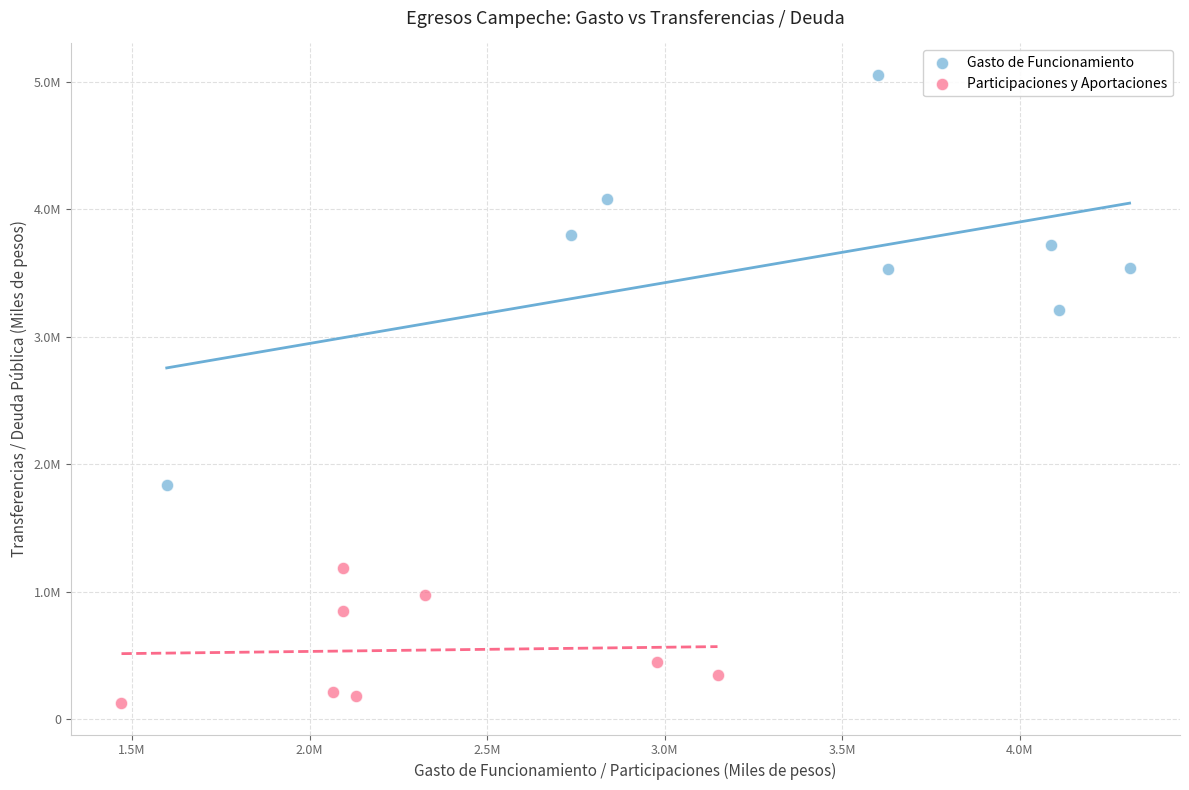

Which series reaches the maximum Y coordinate?

Gasto de Funcionamiento